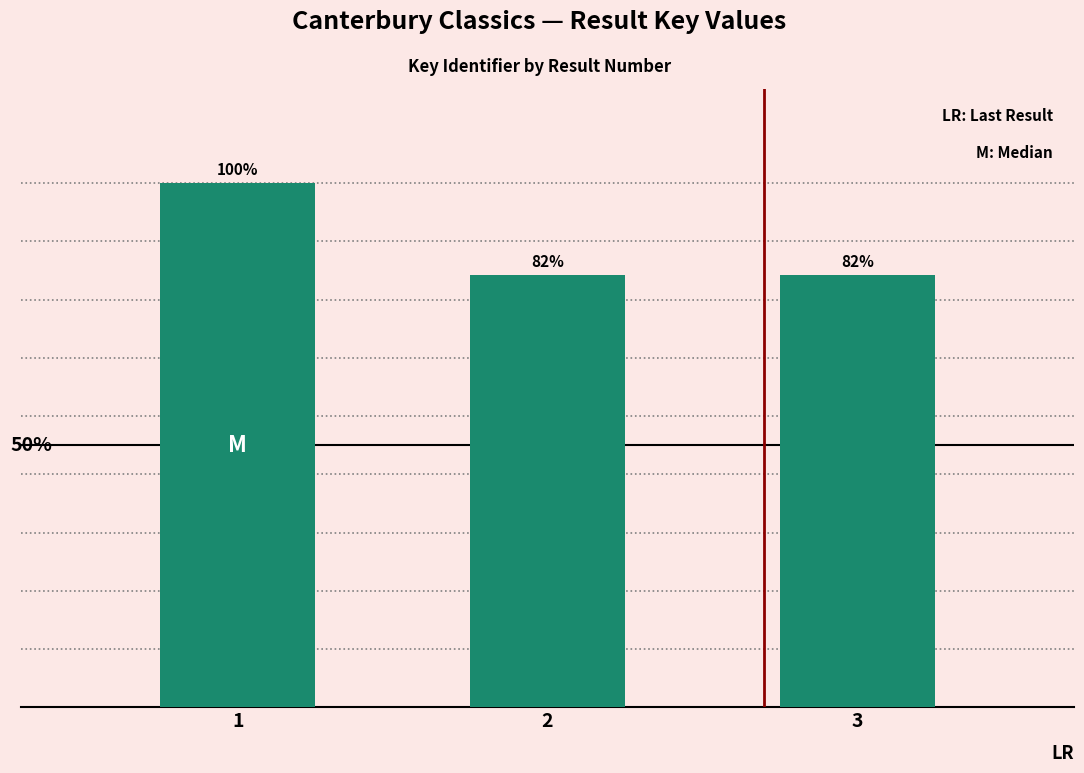

The value at 1 is 76304217. True or false?

False